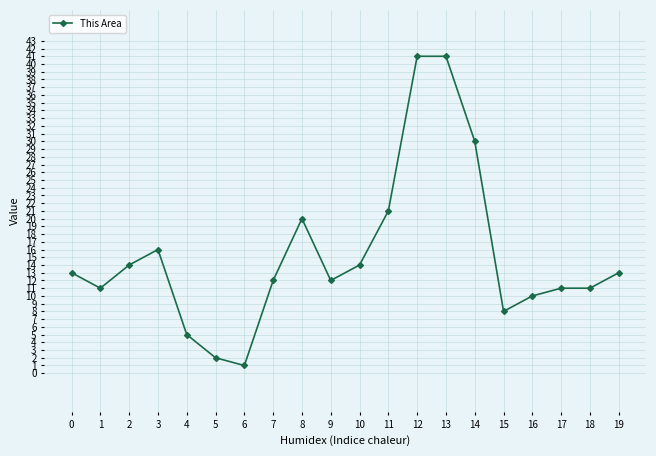

What is the difference between the maximum and minimum values?

40